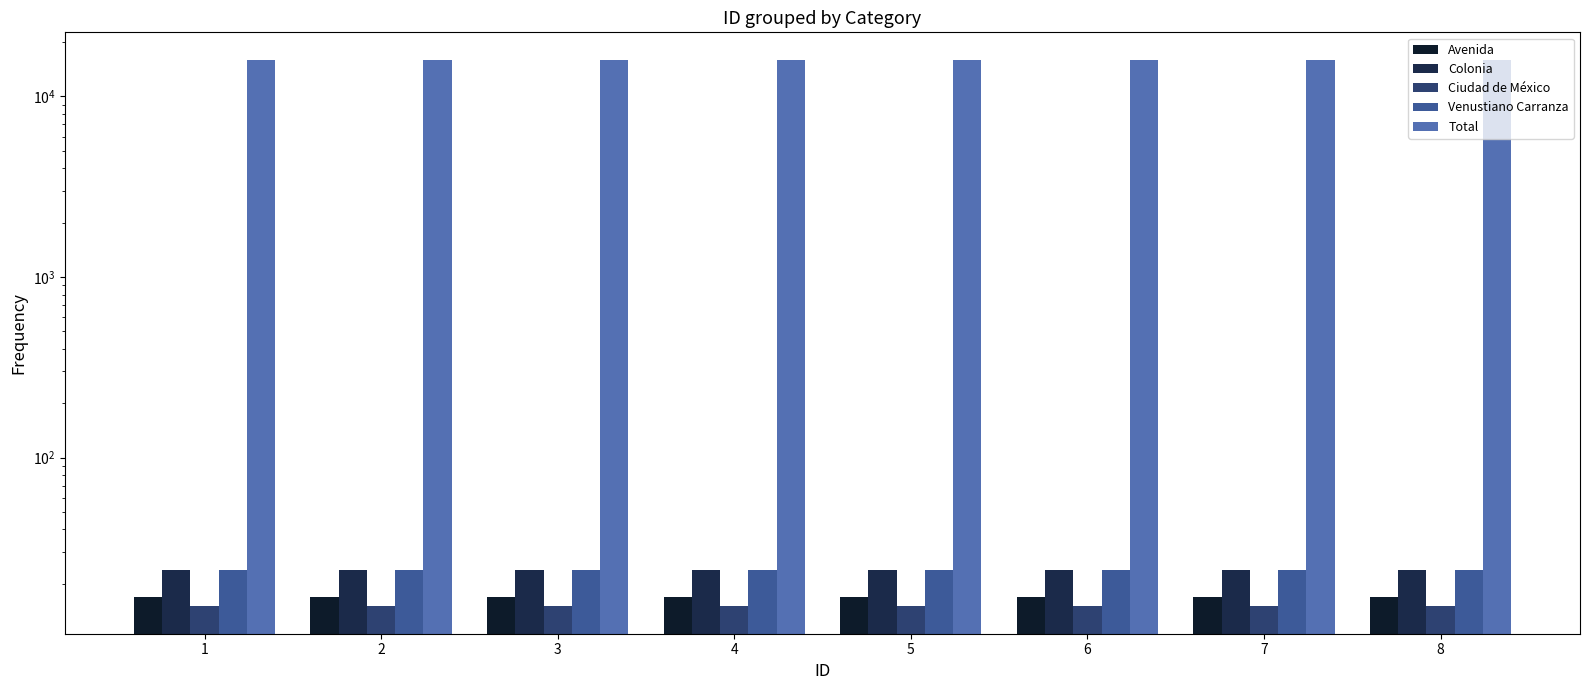

Reading right to left, list all the values displayed in this chart.

Avenida: 8=17	7=17	6=17	5=17	4=17	3=17	2=17	1=17
Colonia: 8=24	7=24	6=24	5=24	4=24	3=24	2=24	1=24
Ciudad de México: 8=15	7=15	6=15	5=15	4=15	3=15	2=15	1=15
Venustiano Carranza: 8=24	7=24	6=24	5=24	4=24	3=24	2=24	1=24
Total: 8=15990	7=15990	6=15990	5=15990	4=15990	3=15990	2=15990	1=15990